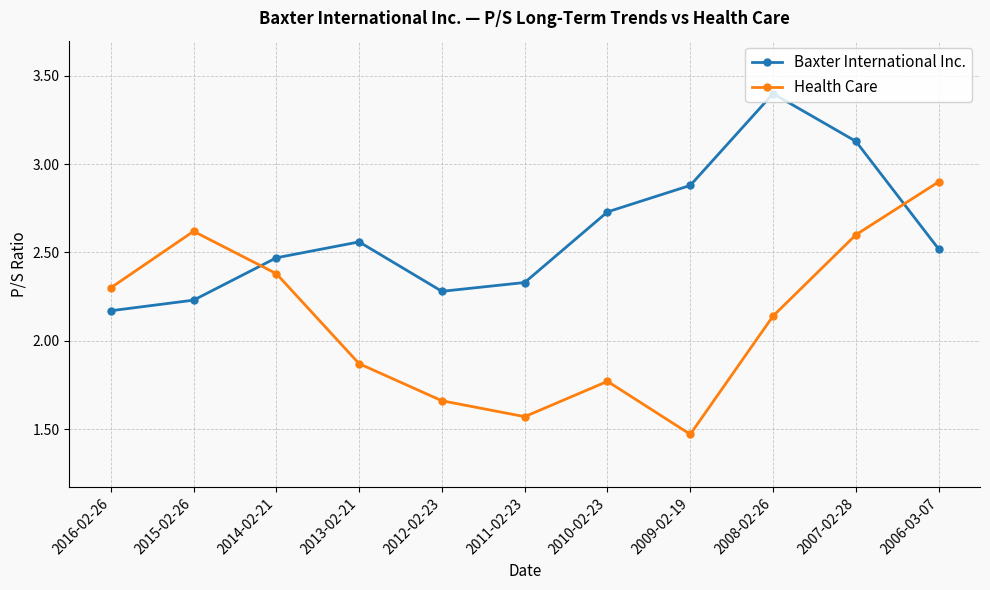

Which series has the largest range (max minus min)?

Health Care